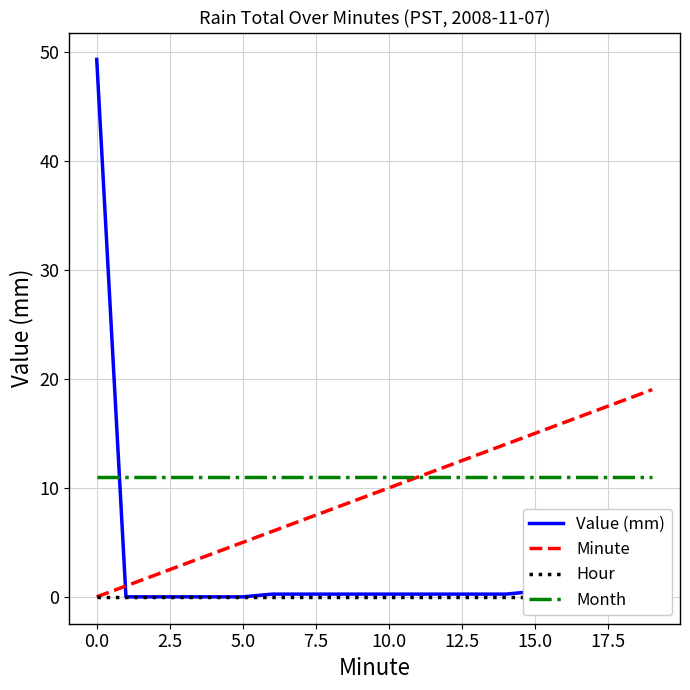

Is this an area chart (filled region under the line)?

No